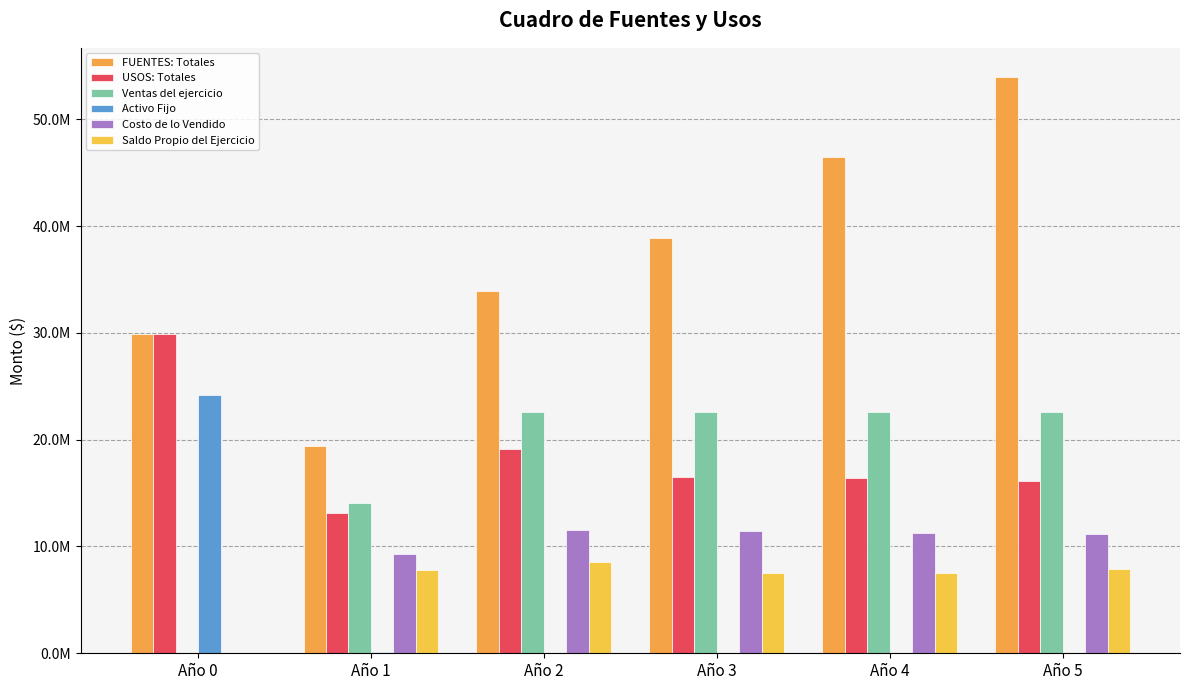

The value of FUENTES: Totales at Año 0 is 41943613.1. True or false?

False